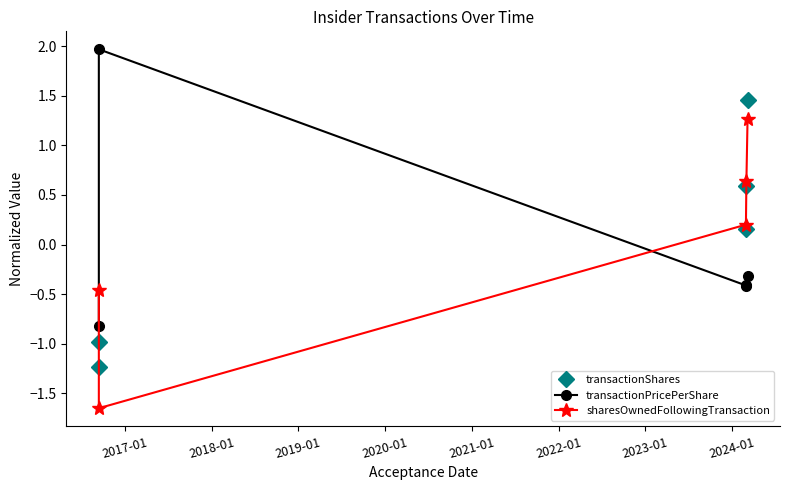

What is the highest value of the sharesOwnedFollowingTransaction series?

1.3